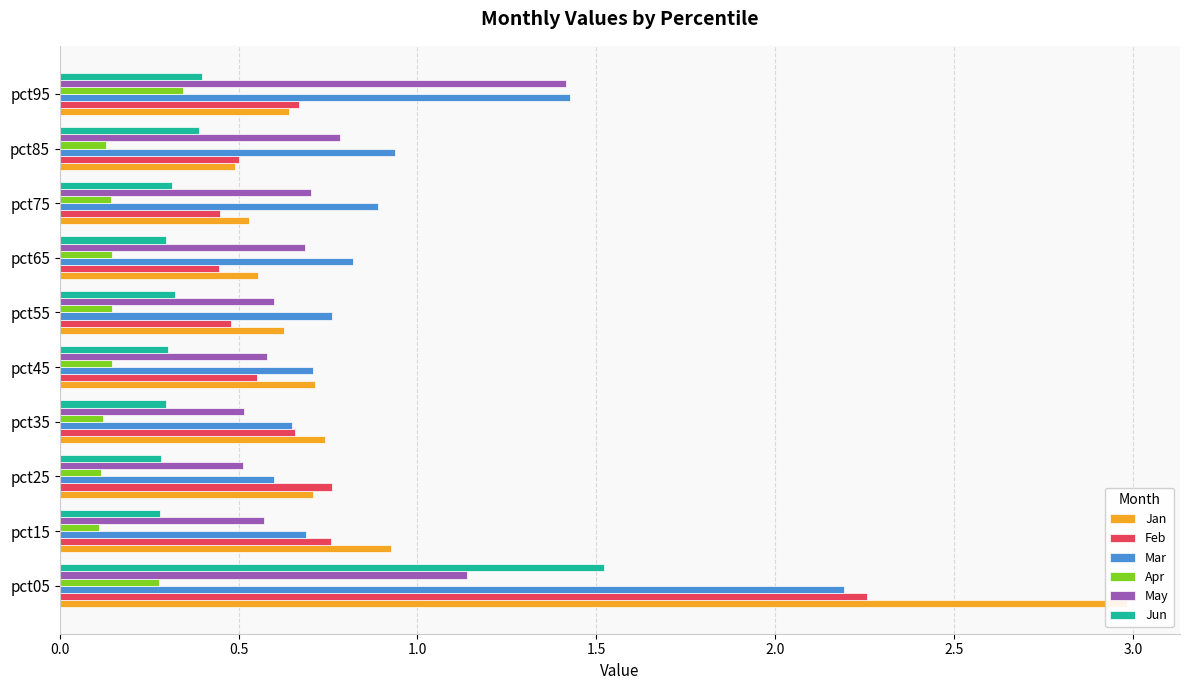

What value does the Feb series have at pct05?

2.3